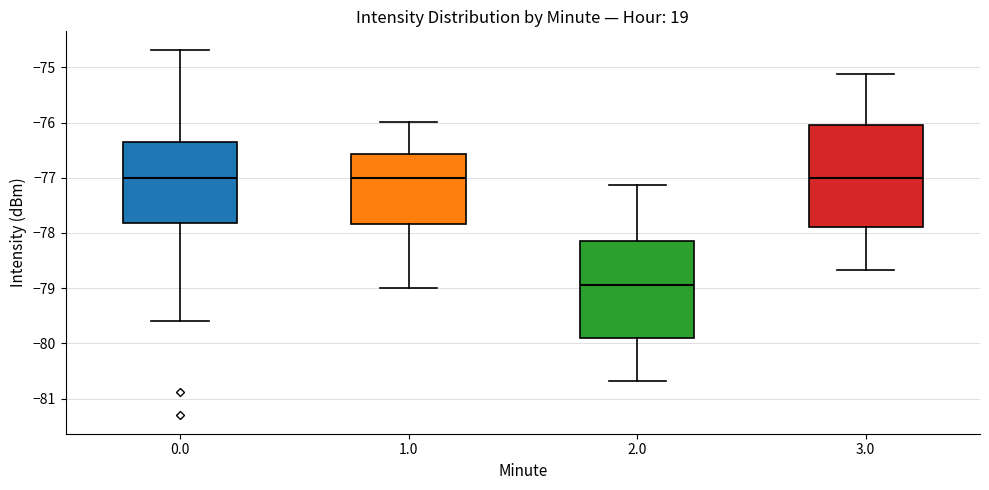

Reading left to right, read every box against the y-axis: the position of its median line, the range the box covers, and the ends of its whiskers. The values are not printed on the chart, so give them approximately, as read against the axis.

0.0: median -77.0, box -77.8 to -76.3, whiskers -79.6 to -74.7
1.0: median -77.0, box -77.8 to -76.6, whiskers -79.0 to -76.0
2.0: median -79.0, box -79.9 to -78.2, whiskers -80.7 to -77.1
3.0: median -77.0, box -77.9 to -76.0, whiskers -78.7 to -75.1